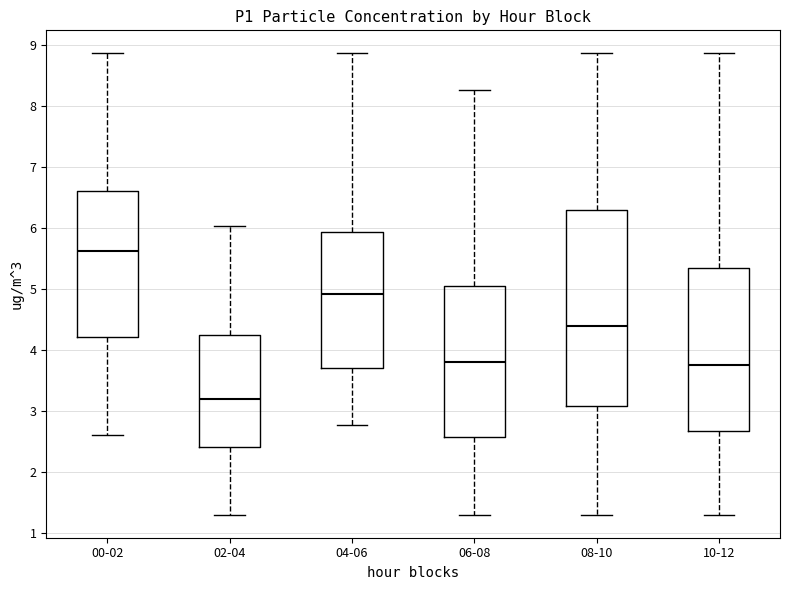

Where does the upper whisker of the box for 10-12 end on the y-axis? The values are not printed on the chart, so give them approximately, as read against the axis.

8.9